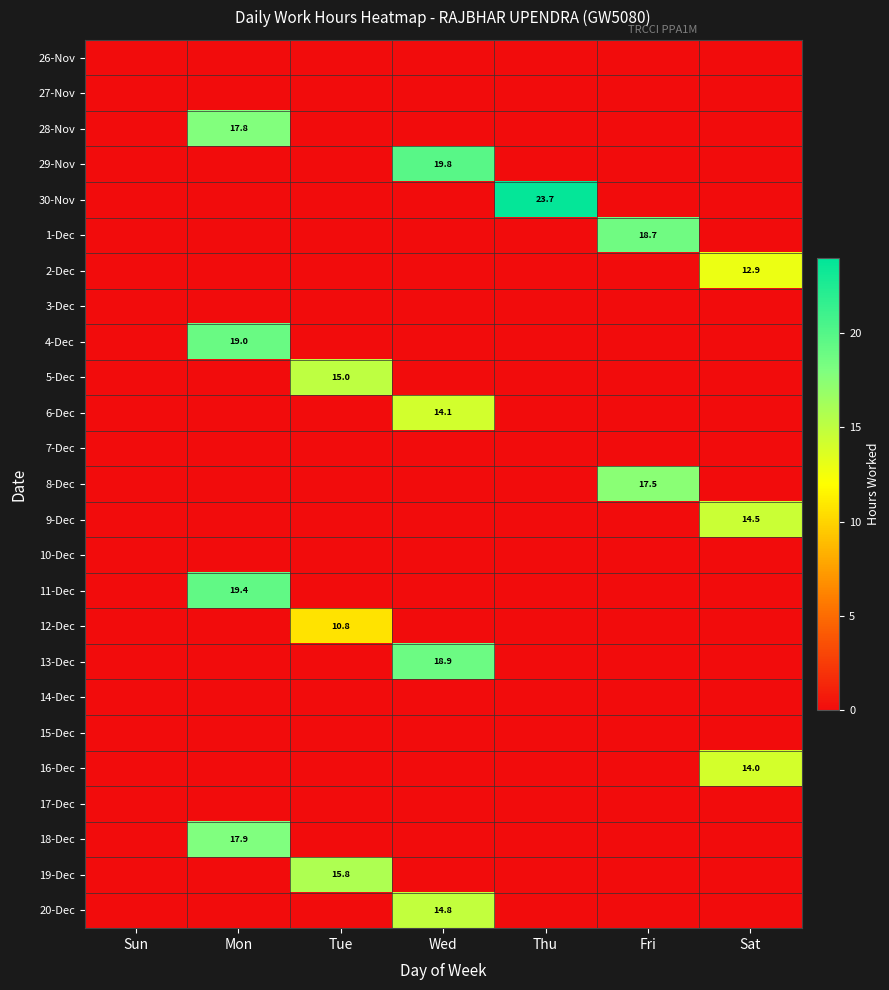

What is the spread (max minus min) of values at Wed?

19.8